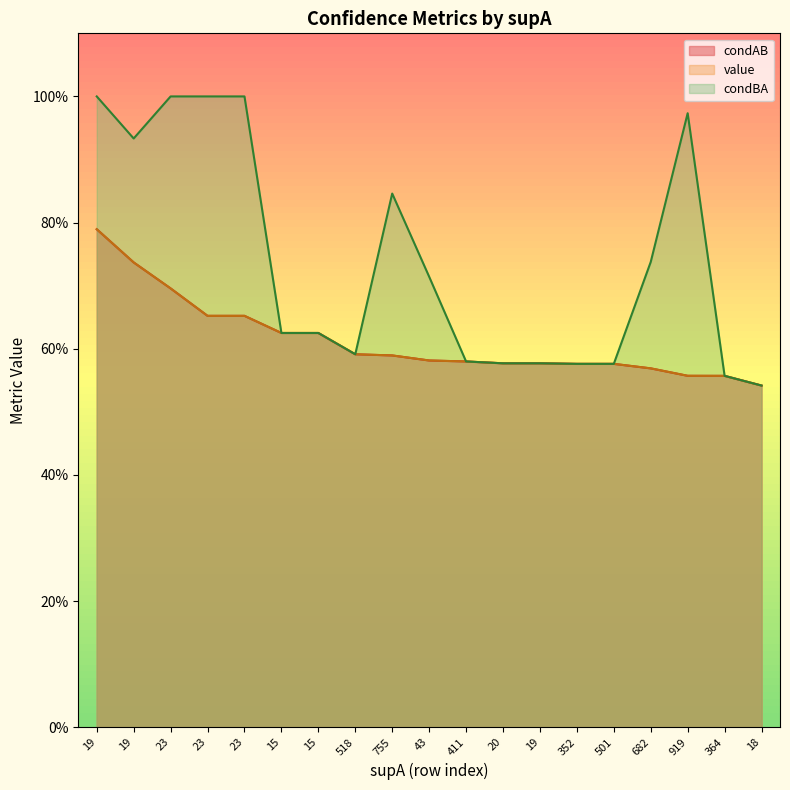

At which category is the sum across all series the highest?

19